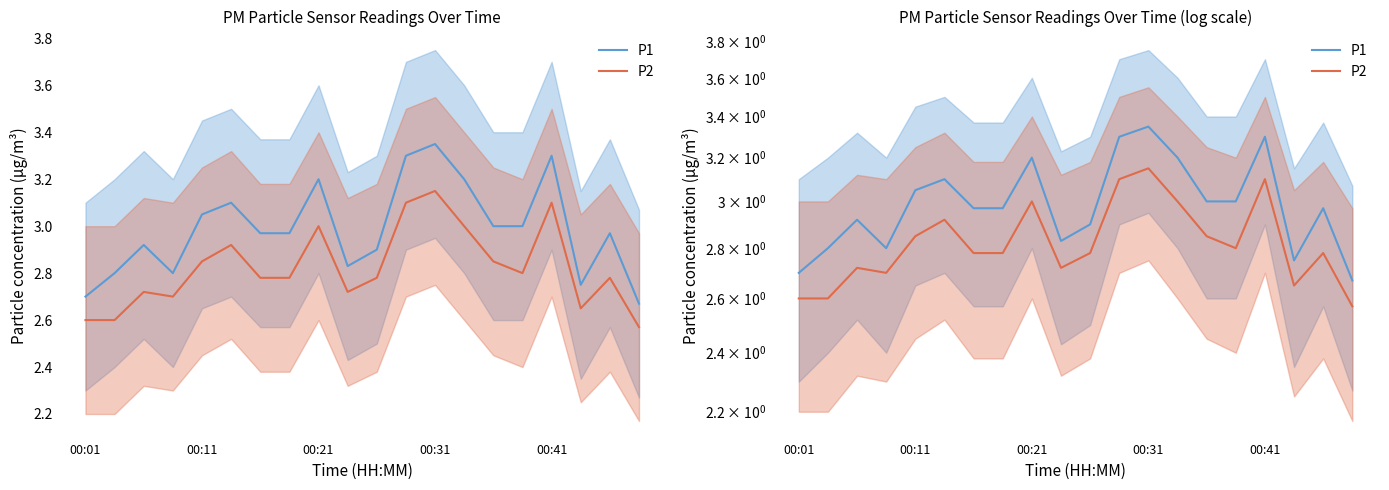

True or false: P2 has more than 2 interior local peaks.

True